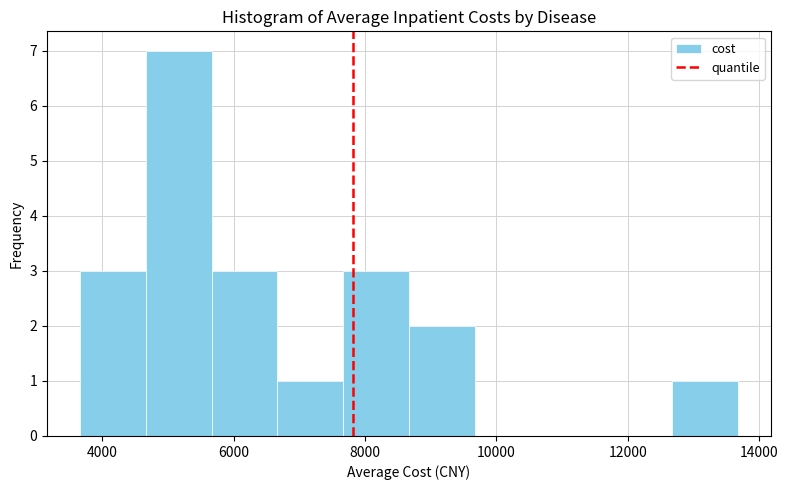

Over which range of the x-axis is the bar tallest?

4600 to 5600